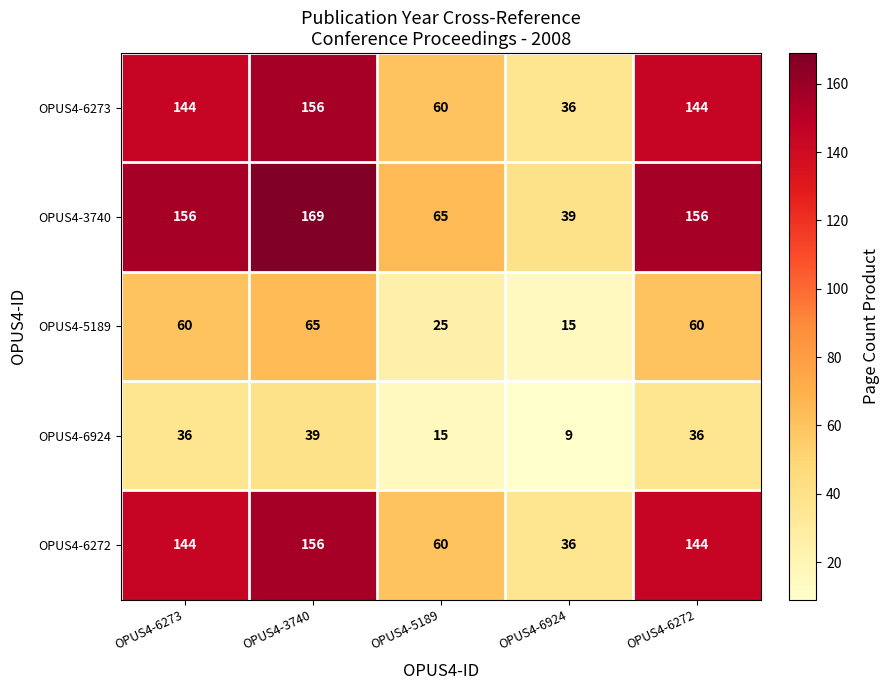

Which series has the largest range (max minus min)?

OPUS4-3740